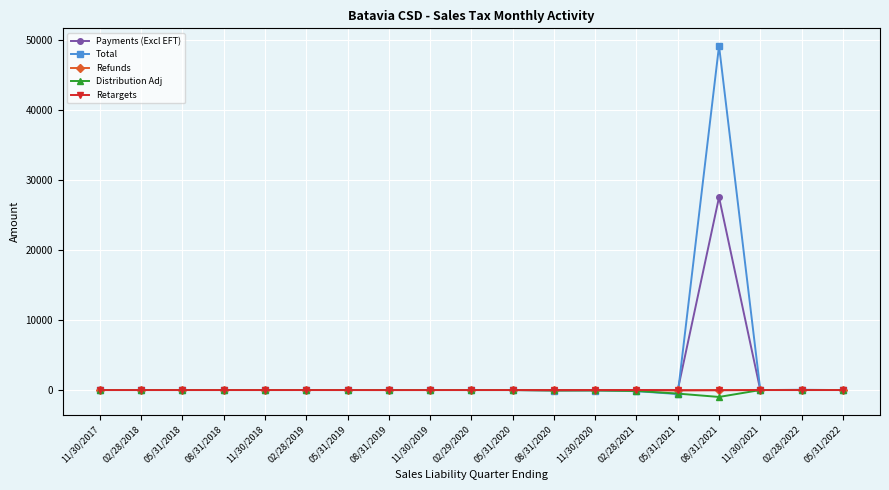

How many data points does each series have?

19